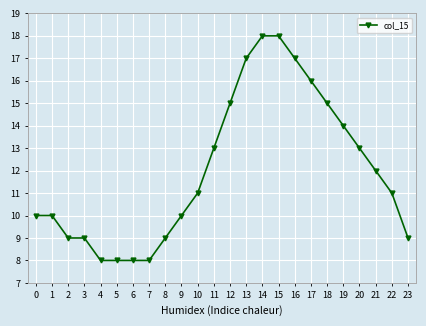

Reading right to left, what are all the values shown in this chart?

23=9	22=11	21=12	20=13	19=14	18=15	17=16	16=17	15=18	14=18	13=17	12=15	11=13	10=11	9=10	8=9	7=8	6=8	5=8	4=8	3=9	2=9	1=10	0=10